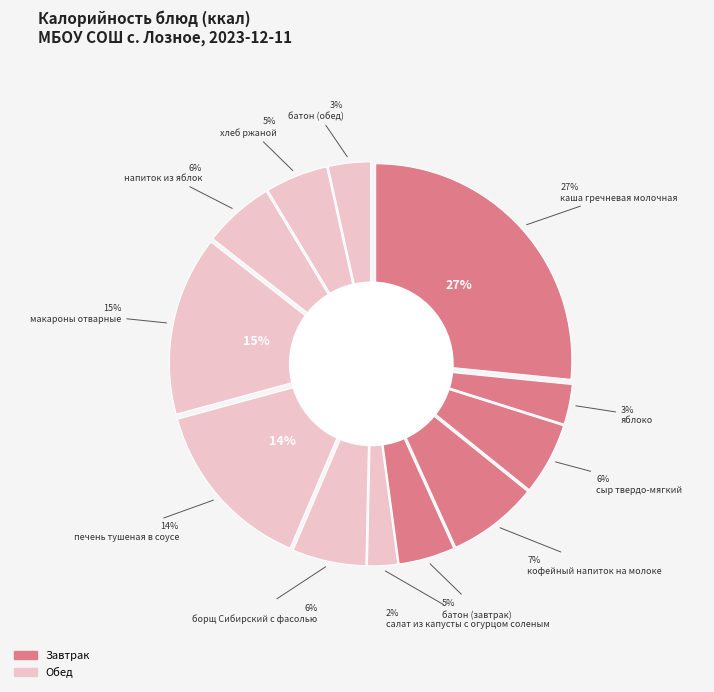

To the nearest percent, what is the combined percentage of сыр твердо-мягкий and яблоко?

9%